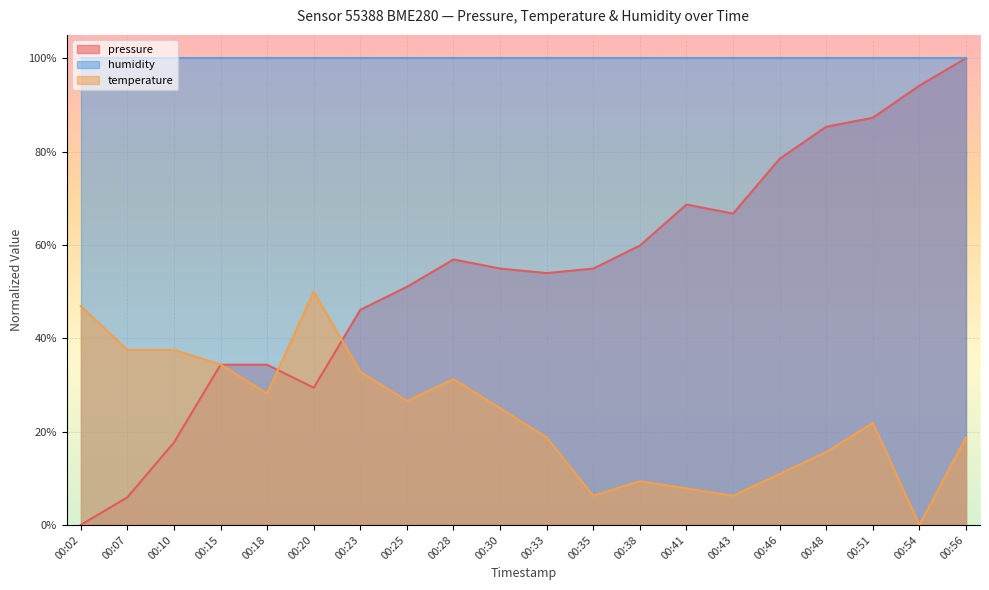

What is the difference between the maximum and minimum values in the pressure series?

1.0